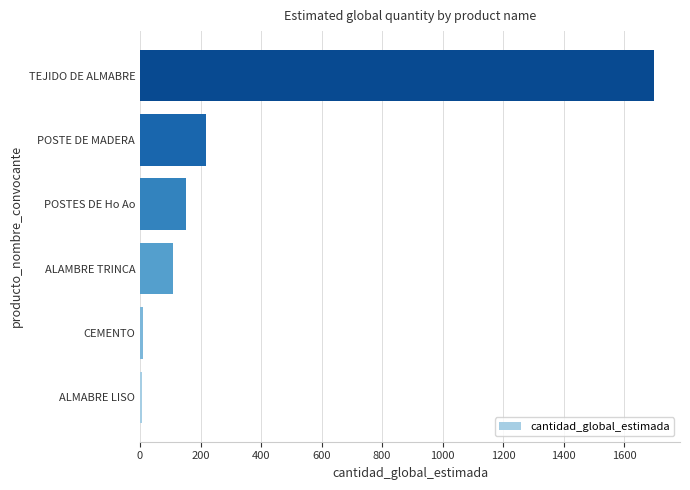

What is the sum of all values?

2196